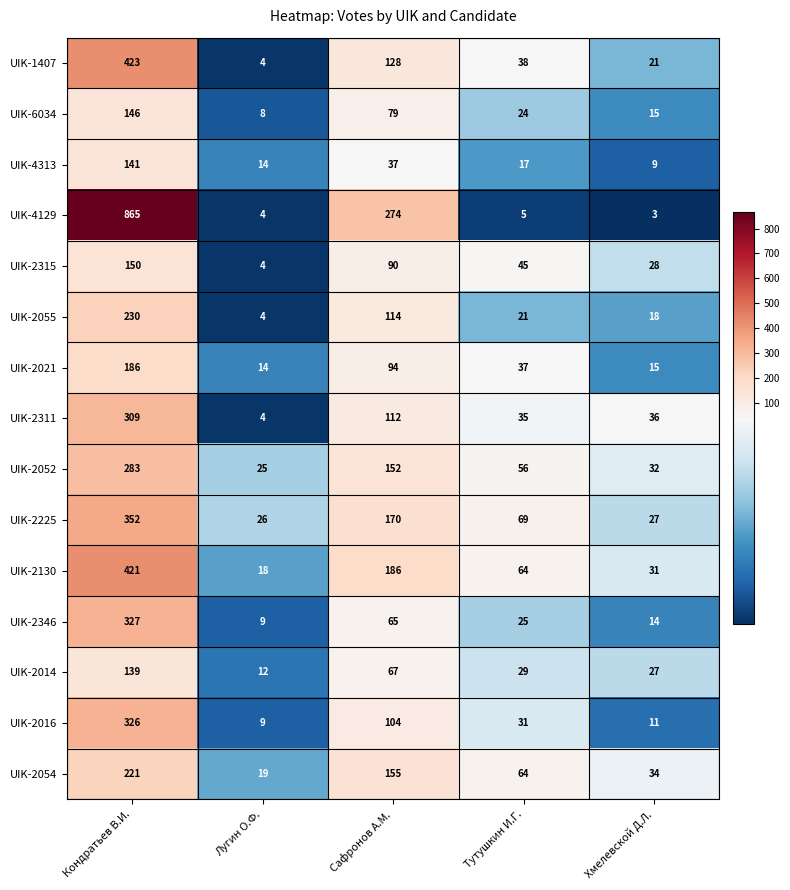

Count the number of categories in the chart.

5